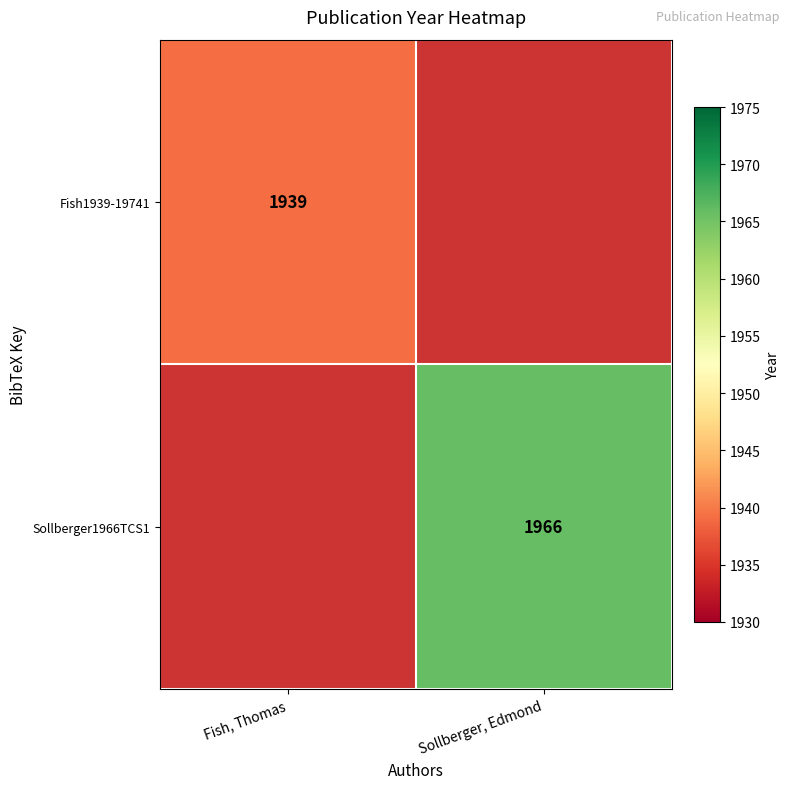

Is it true that Fish1939-19741 equals 760 at Fish, Thomas?

False